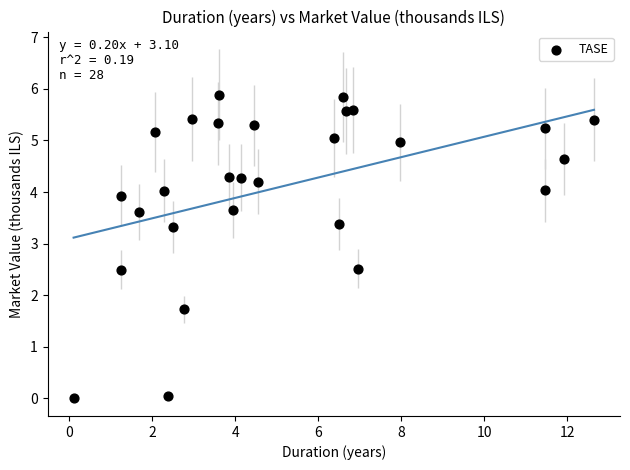

What Y value in the scatter plot is closest to 2?

1.7